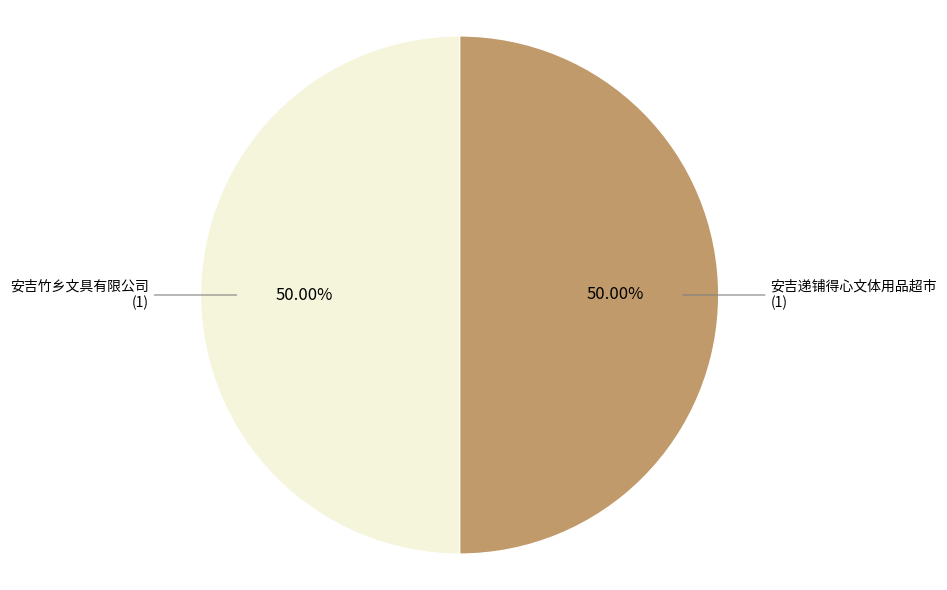

Combined, do 安吉递铺得心文体用品超市 and 安吉竹乡文具有限公司 account for over 50%?

Yes